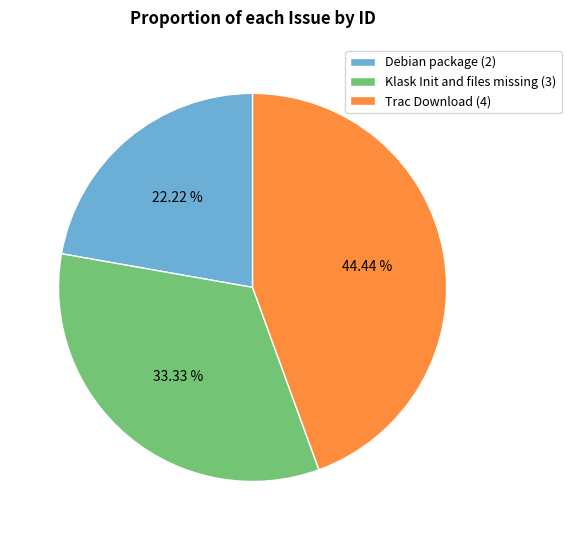

Between Debian package and Trac Download, which is larger?

Trac Download